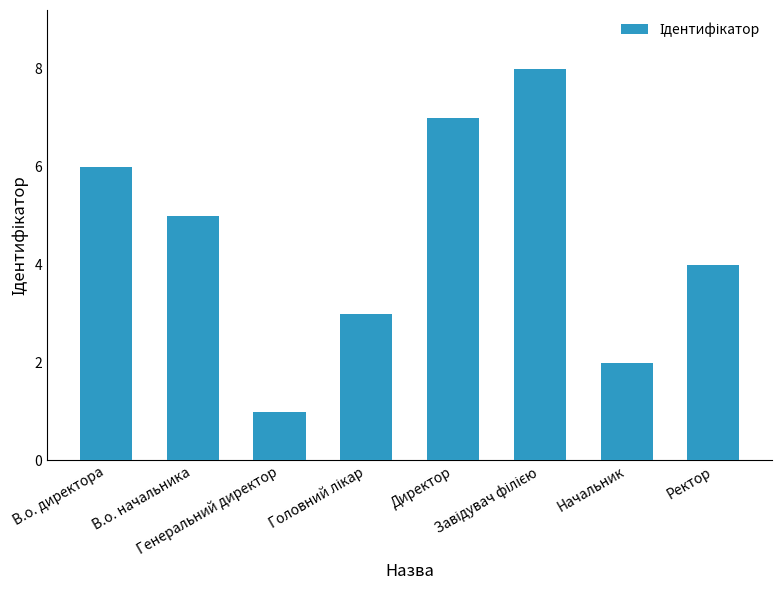

Are the bars grouped side by side (vs. stacked)?

No